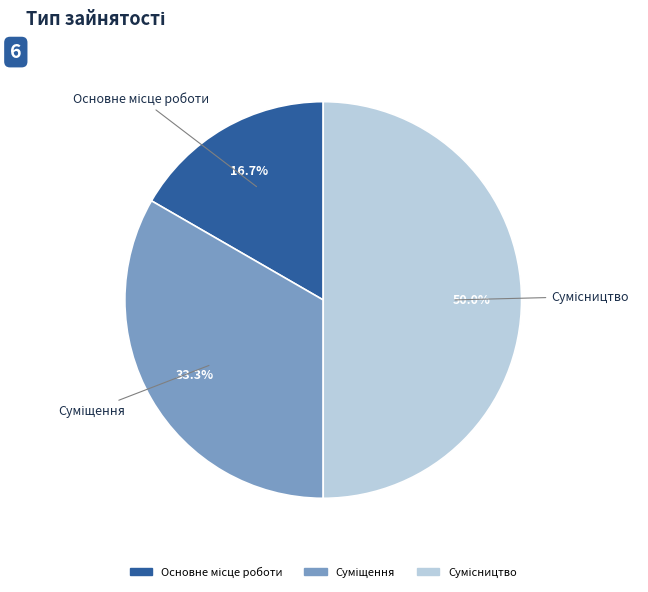

How many segments does this pie chart have?

3